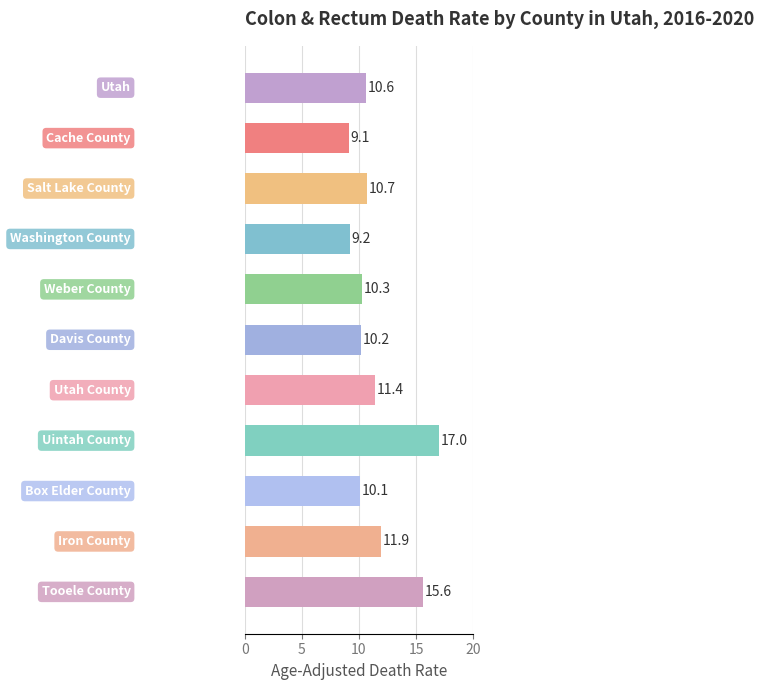

What is the minimum value shown in the chart?

9.1